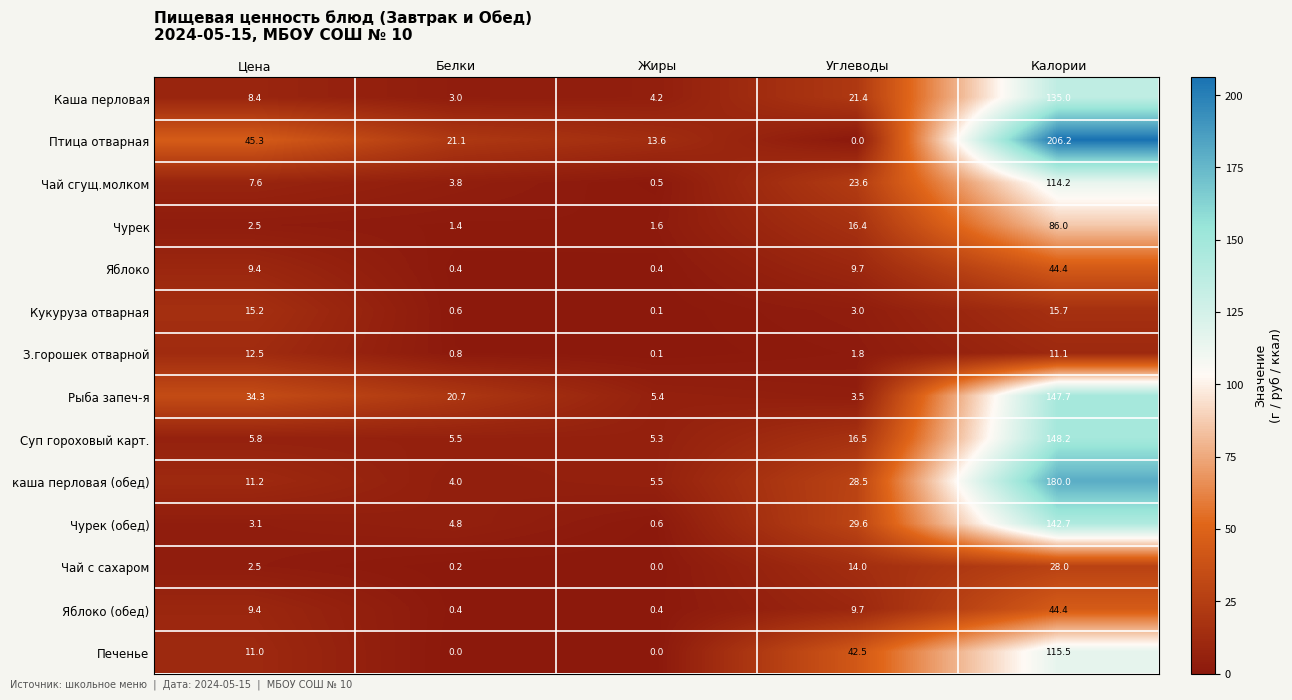

What is the difference between the highest and lowest values at Цена?

42.8